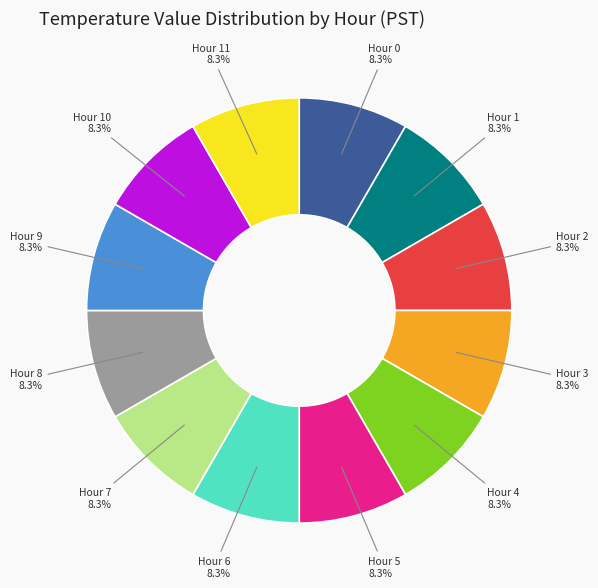

Approximately how many times larger is the value at Hour 4 compared to Hour 3?

1.0